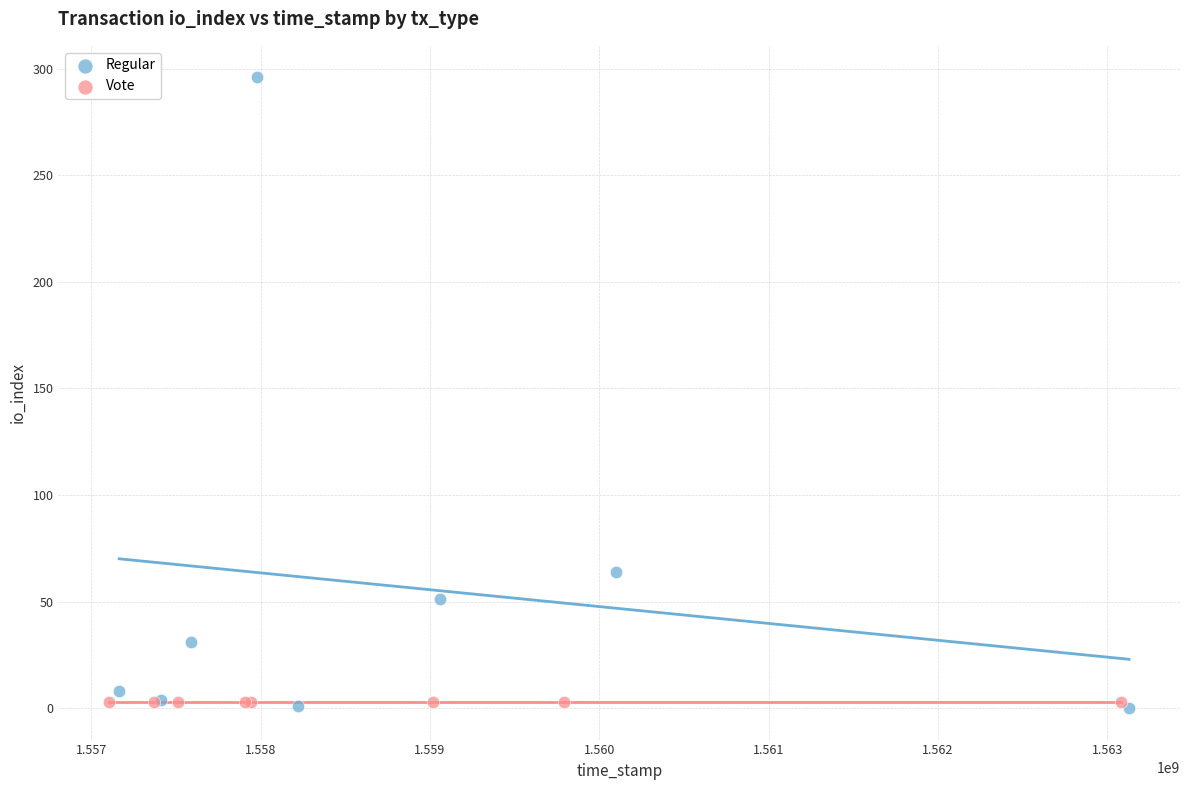

What are all the series names shown in the legend?

Regular, Vote